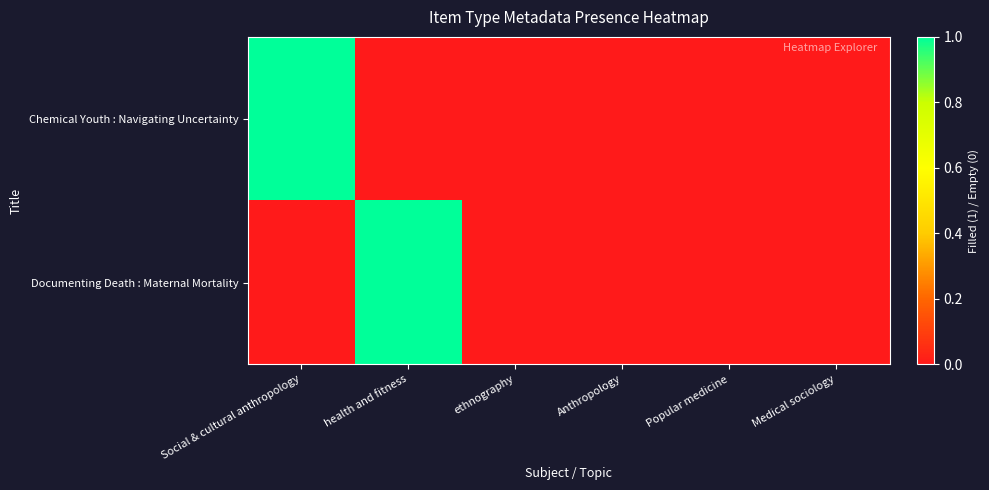

Which has a higher value, Social & cultural anthropology or ethnography?

Social & cultural anthropology